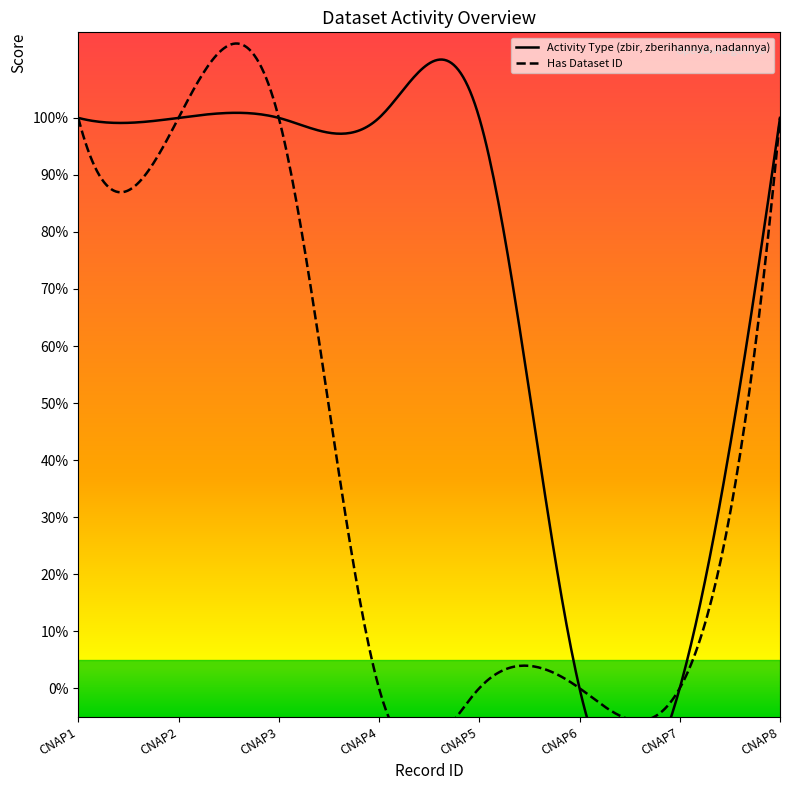

True or false: Has Dataset ID has more than 2 interior local peaks.

False